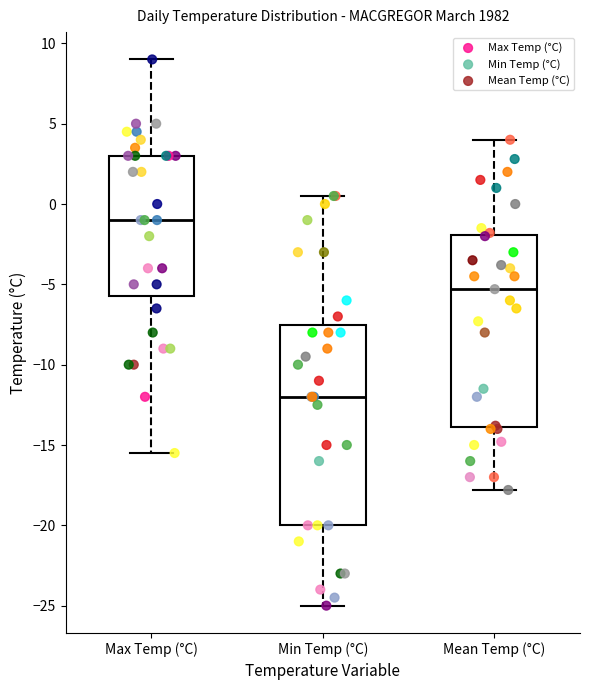

Reading left to right, read every box against the y-axis: the position of its median line, the range the box covers, and the ends of its whiskers. The values are not printed on the chart, so give them approximately, as read against the axis.

Max Temp (°C): median -1.0, box -5.5 to 3.0, whiskers -15.5 to 9.0
Min Temp (°C): median -12.0, box -20.0 to -7.5, whiskers -25.0 to 0.5
Mean Temp (°C): median -5.5, box -14.0 to -2.0, whiskers -18.0 to 4.0